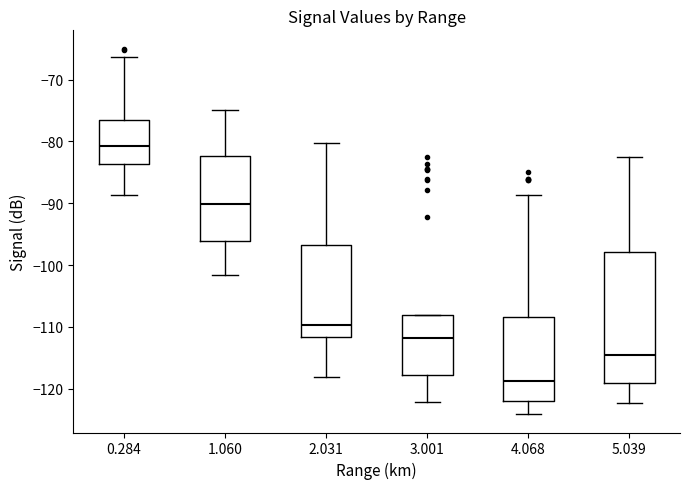

Which box's median line is the lowest?

4.068